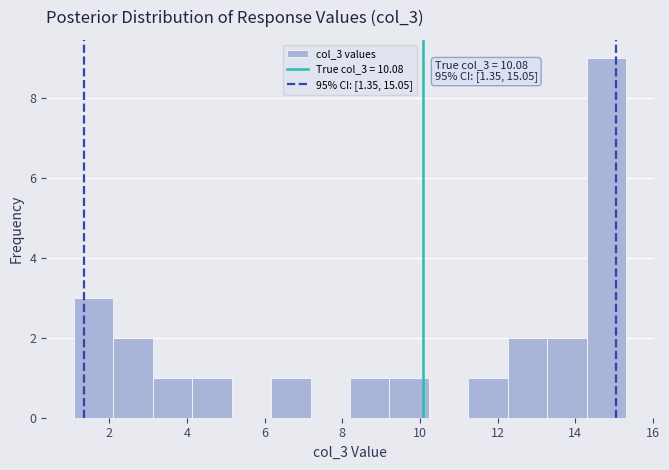

Which range on the x-axis has the tallest bar?

14.2 to 15.4